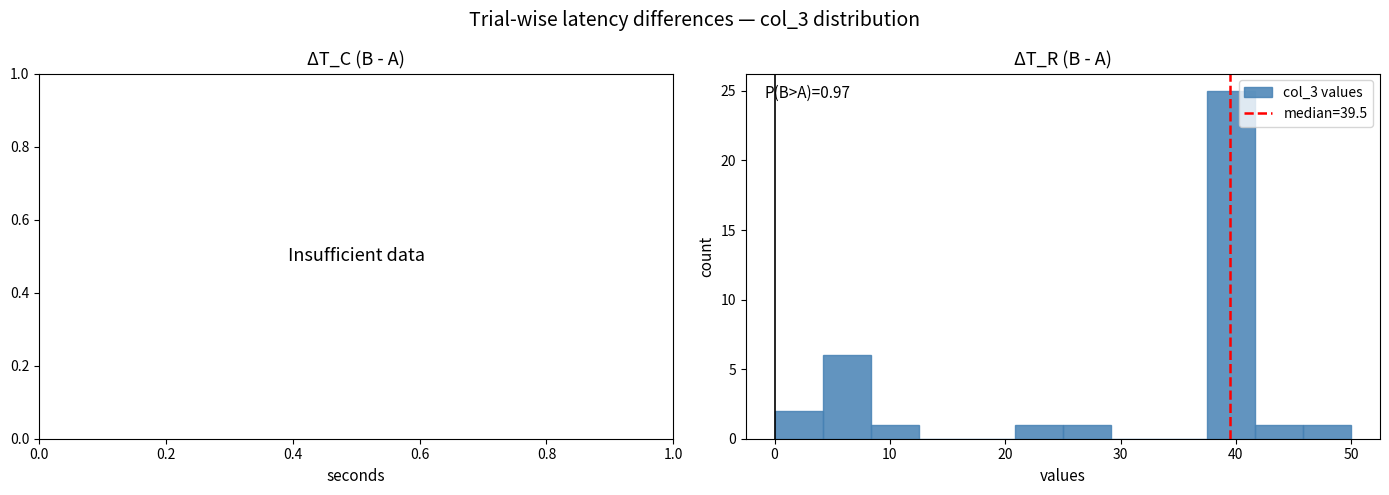

Which range on the x-axis has the tallest bar?

38 to 42